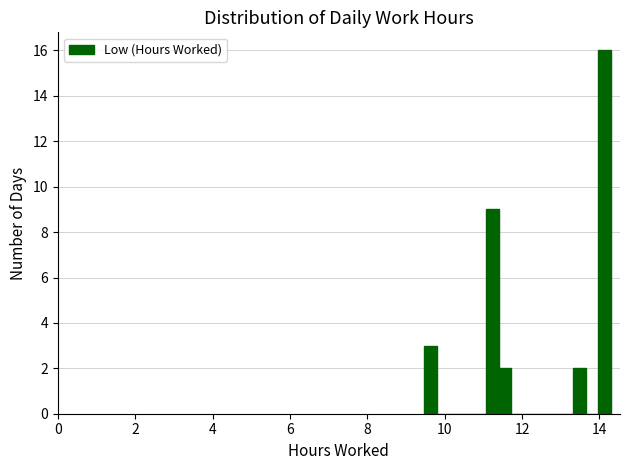

Read against the x-axis, roughly where is the centre of the tallest bar?

14.2